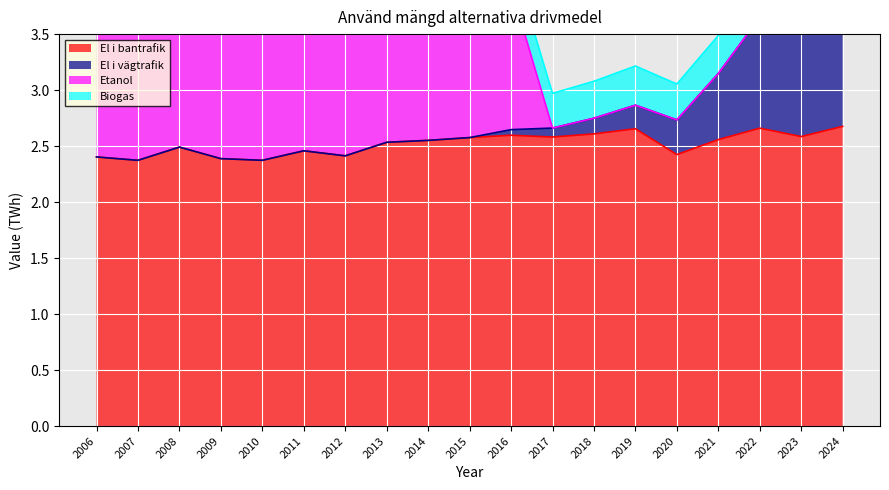

True or false: El i bantrafik and El i vägtrafik cross at least once.

False